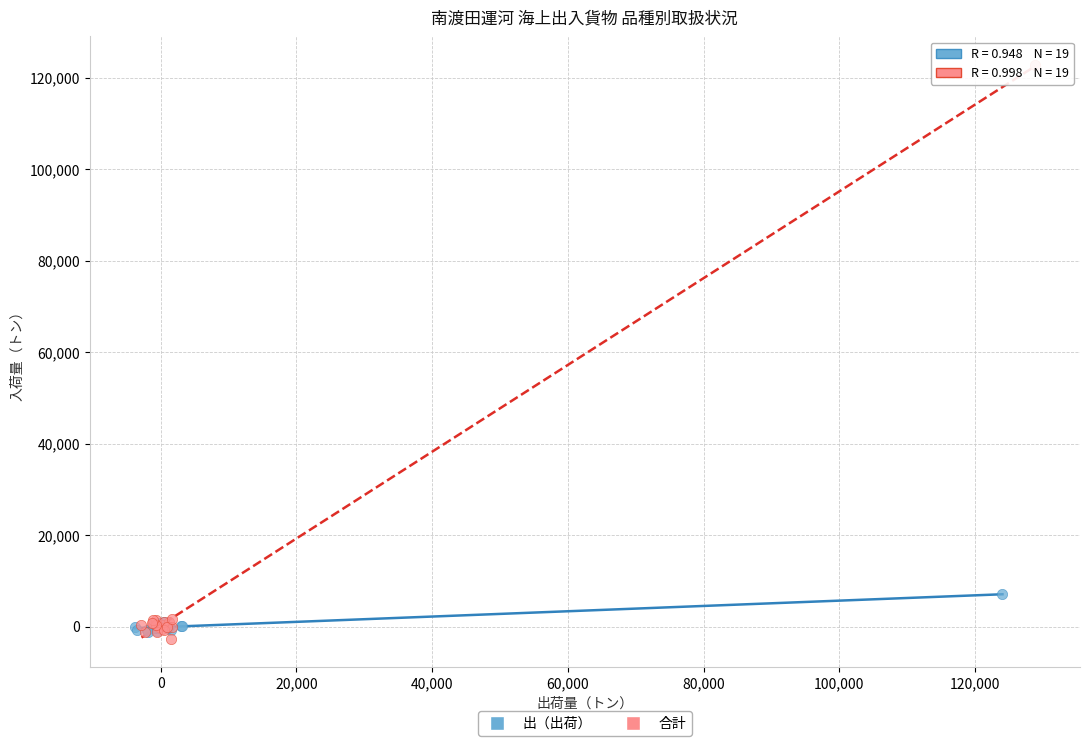

What are all the series names shown in the legend?

出（出荷）, 合計